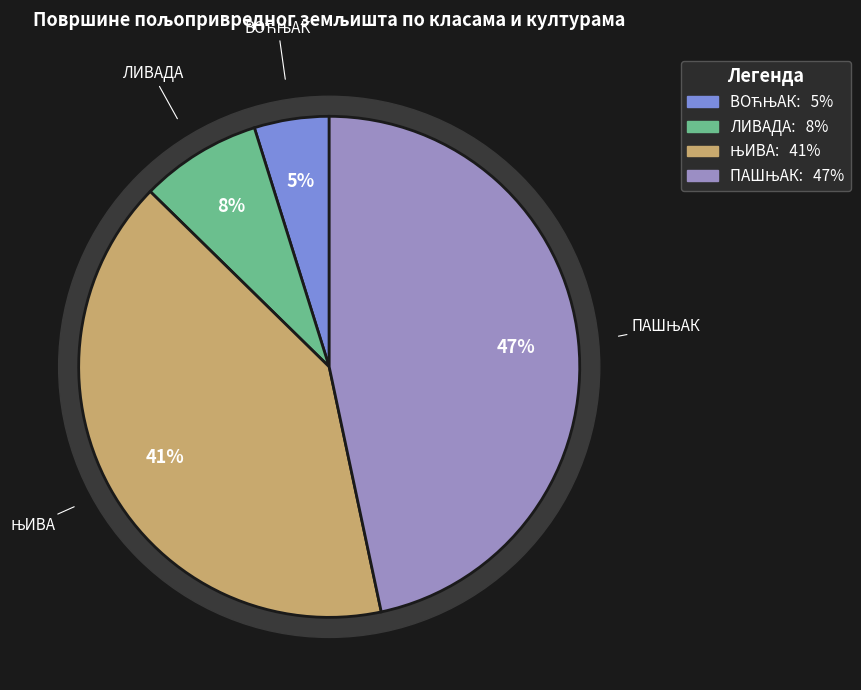

To the nearest percent, what portion does ПАШЊАК represent?

47%